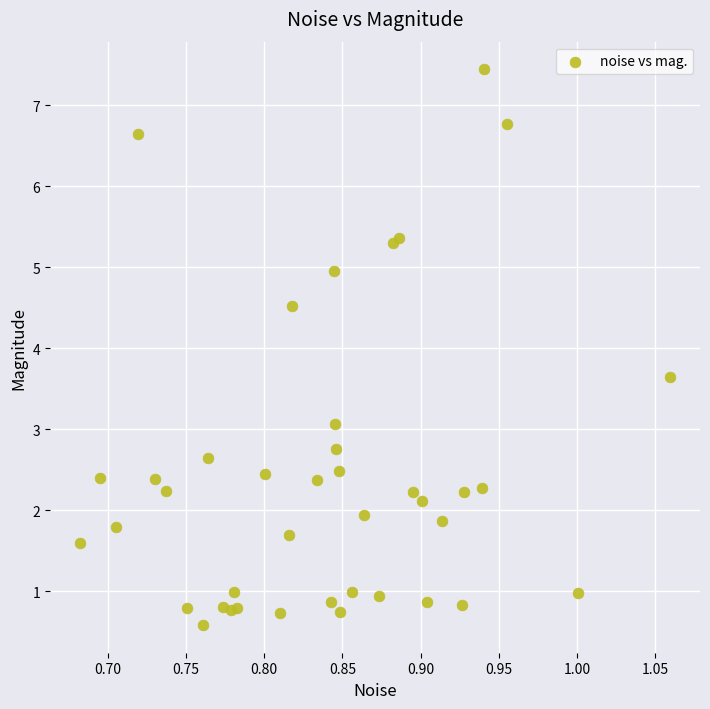

What Y value in the scatter plot is closest to 4?

3.6